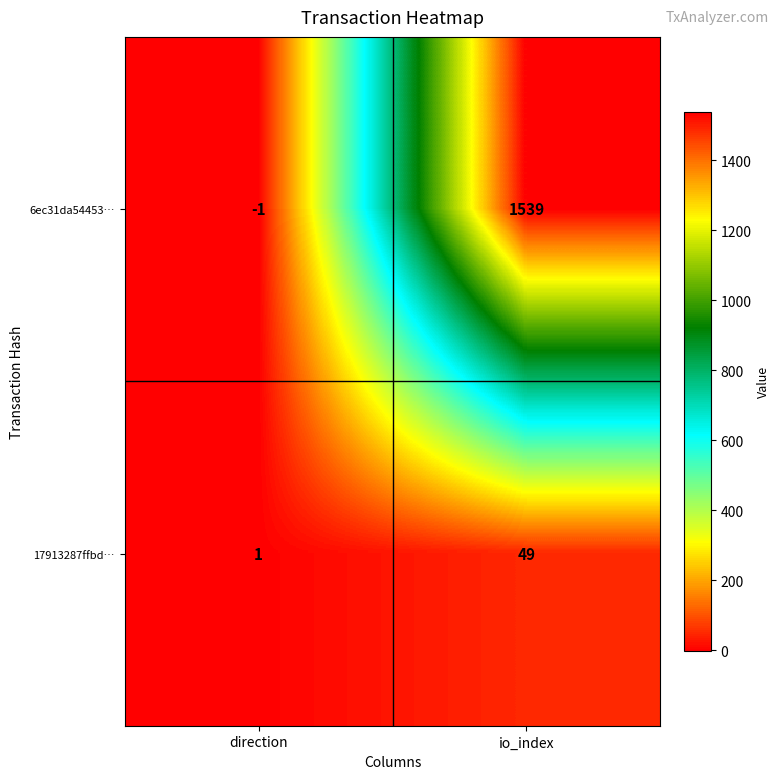

At which category does the chart reach its peak across all series?

io_index